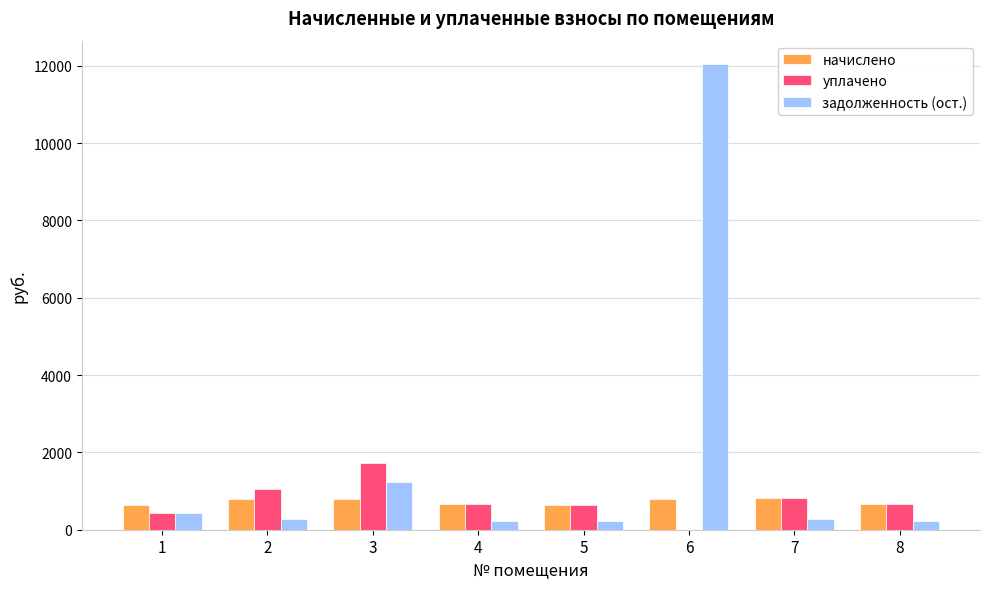

Read the начислено value at 7.

816.5